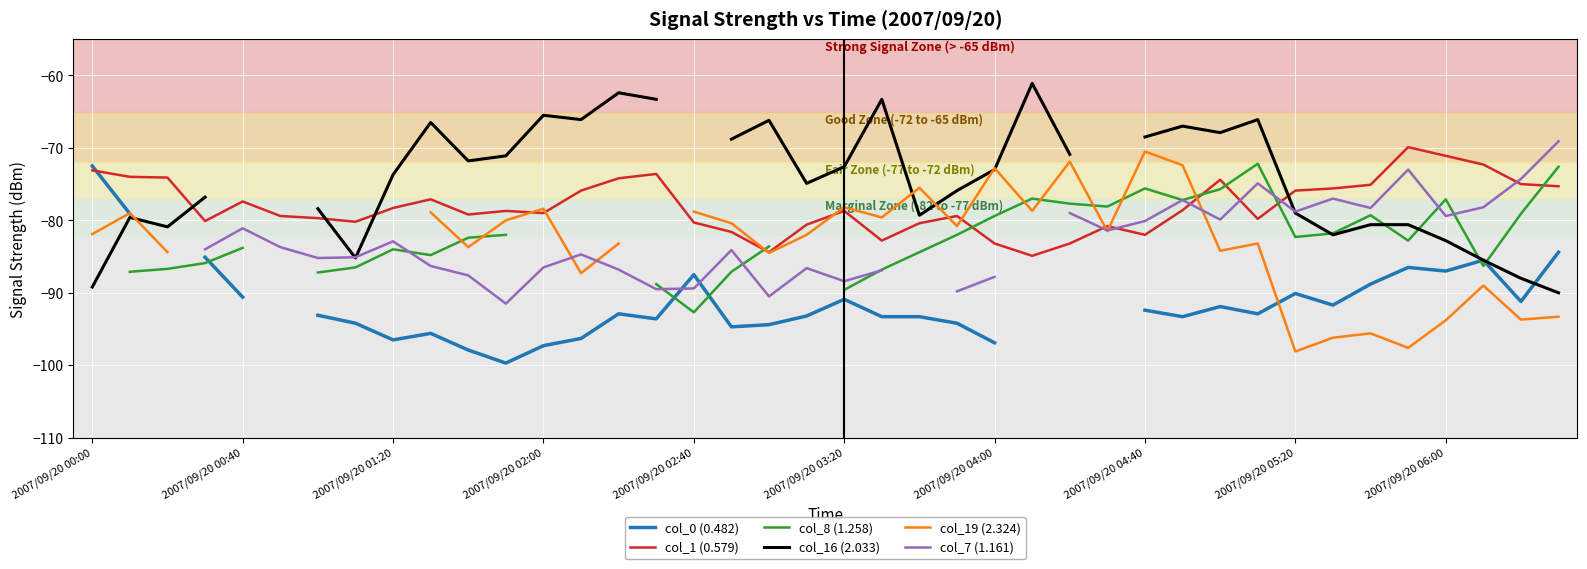

What is the spread (max minus min) of values at 2007/09/20 00:40?

13.1